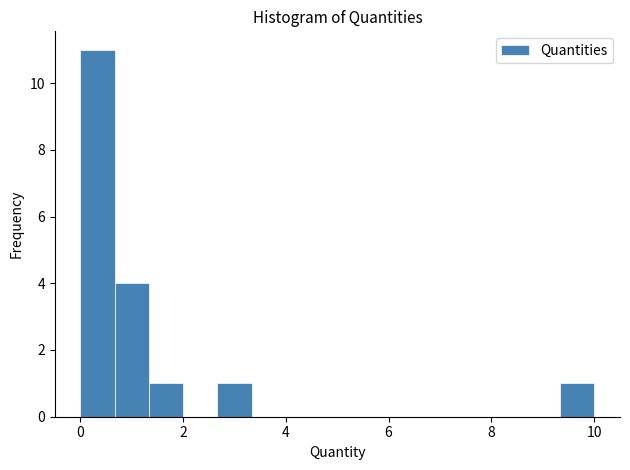

Read against the x-axis, roughly where is the centre of the tallest bar?

0.4